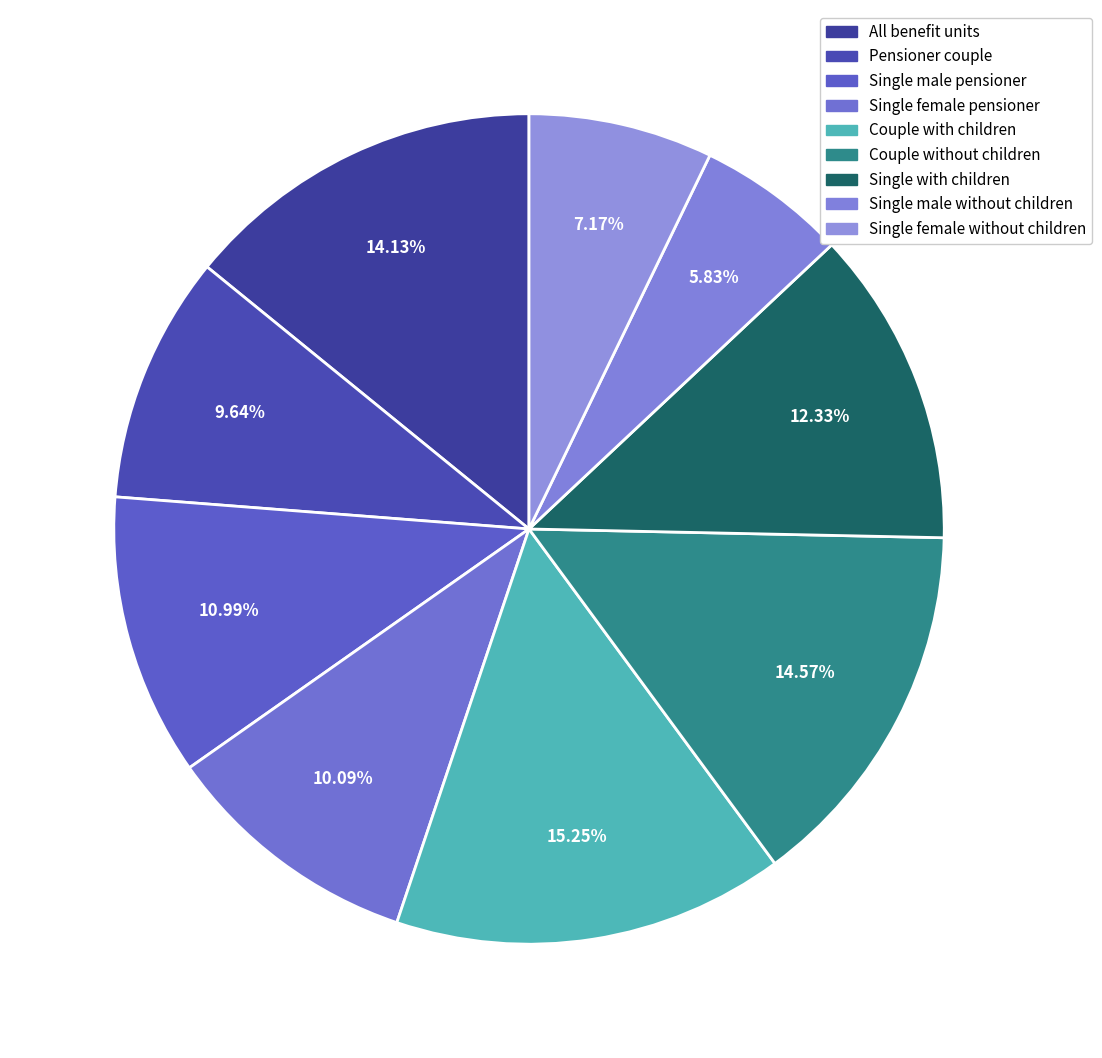

Count the number of slices in the pie.

9